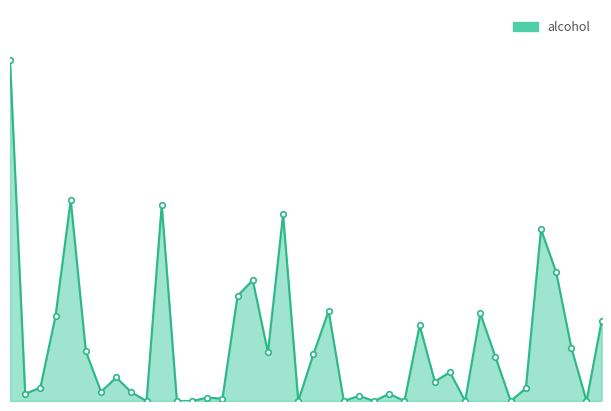

How many data points are above 6?

20